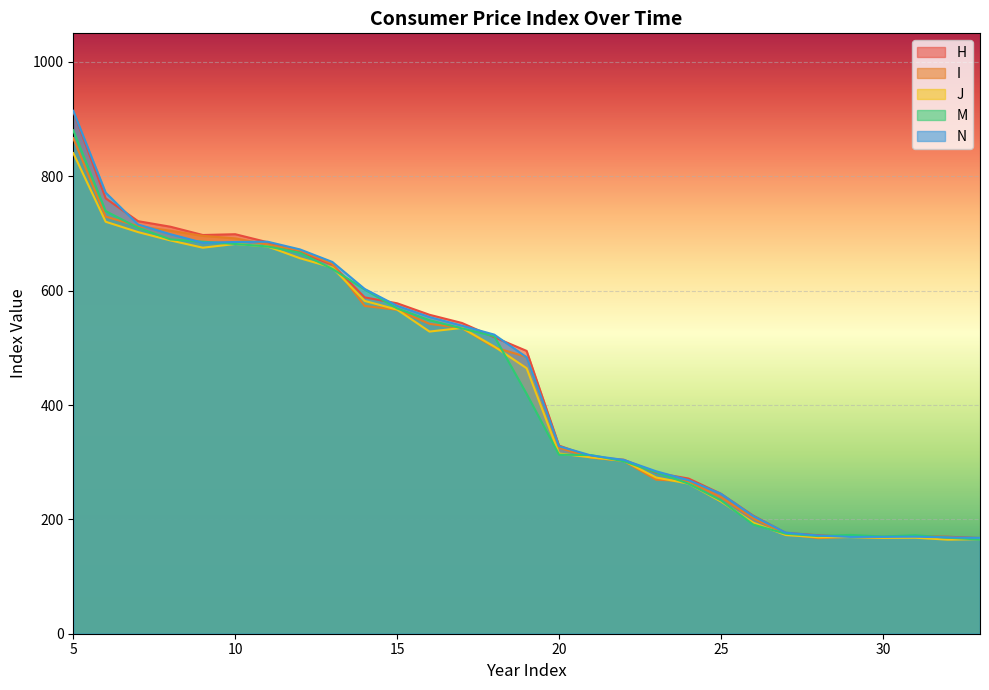

At which category is the sum across all series the highest?

5